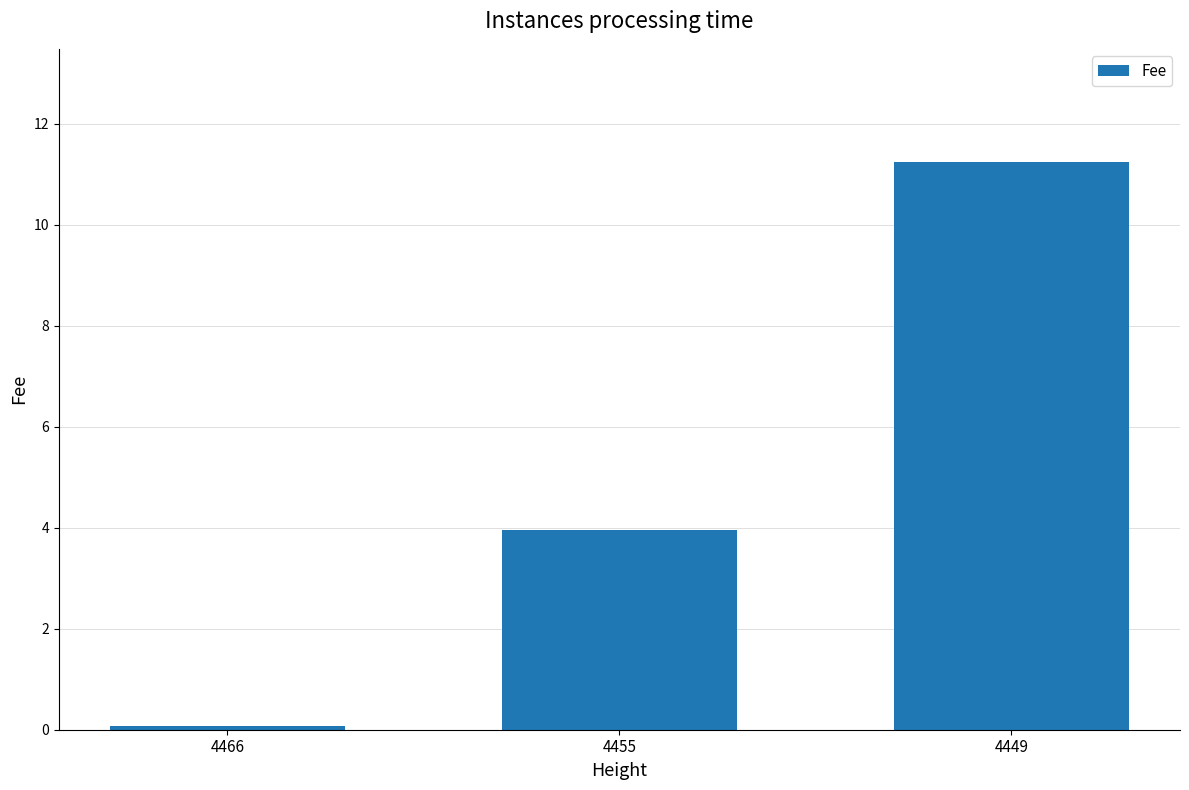

Rank the categories by value from highest to lowest.

4449, 4455, 4466